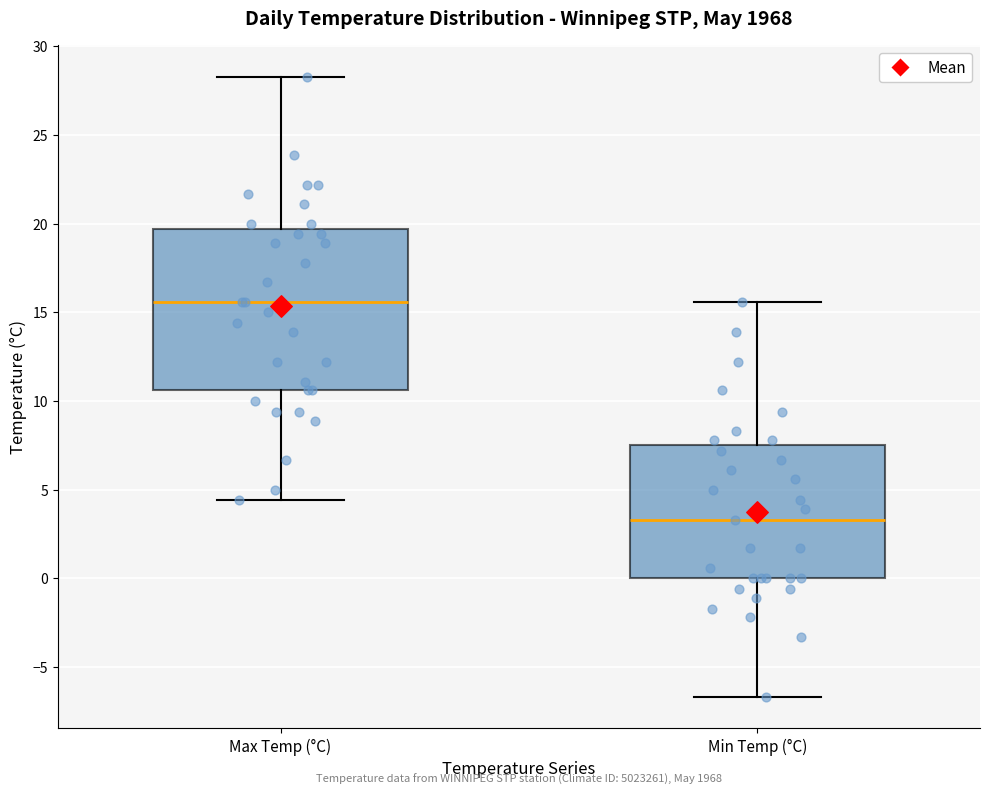

Reading left to right, read every box against the y-axis: the position of its median line, the range the box covers, and the ends of its whiskers. The values are not printed on the chart, so give them approximately, as read against the axis.

Max Temp (°C): median 15.5, box 10.5 to 19.5, whiskers 4.5 to 28.5
Min Temp (°C): median 3.5, box 0.0 to 7.5, whiskers -6.5 to 15.5